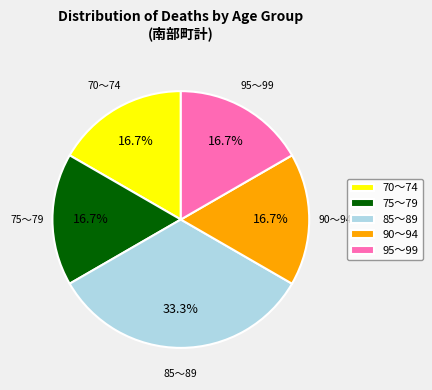

Does any single category account for the majority?

No